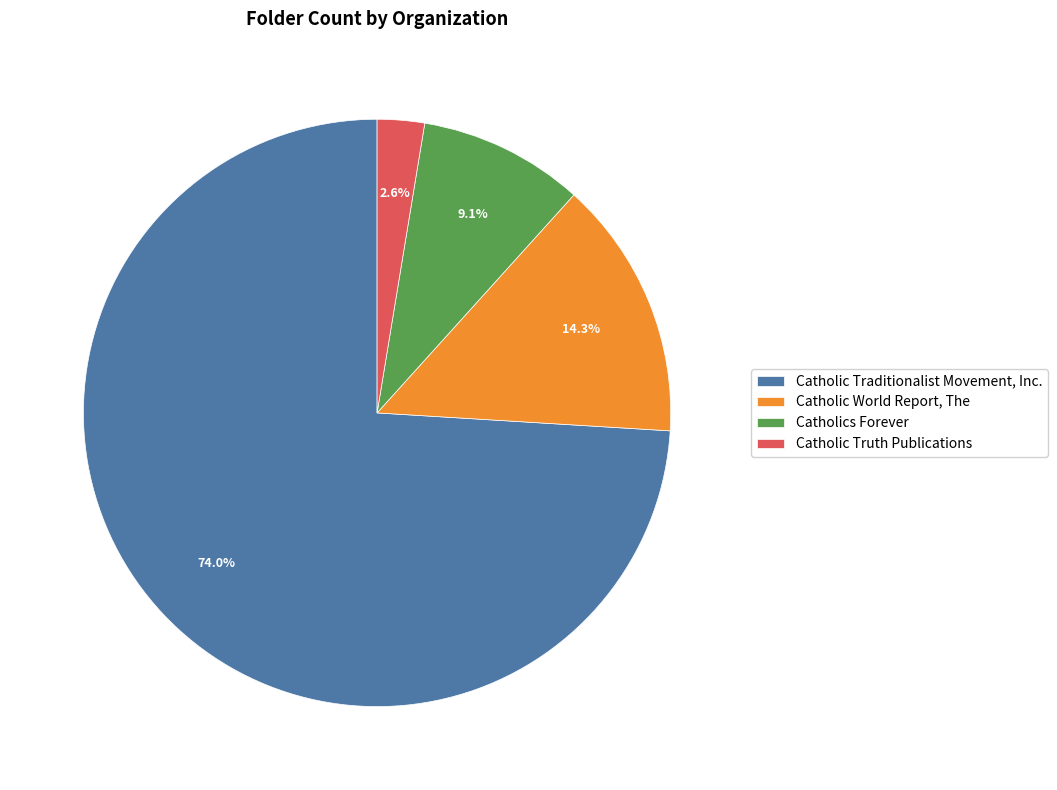

To the nearest percent, what portion does Catholic Traditionalist Movement, Inc. represent?

74%